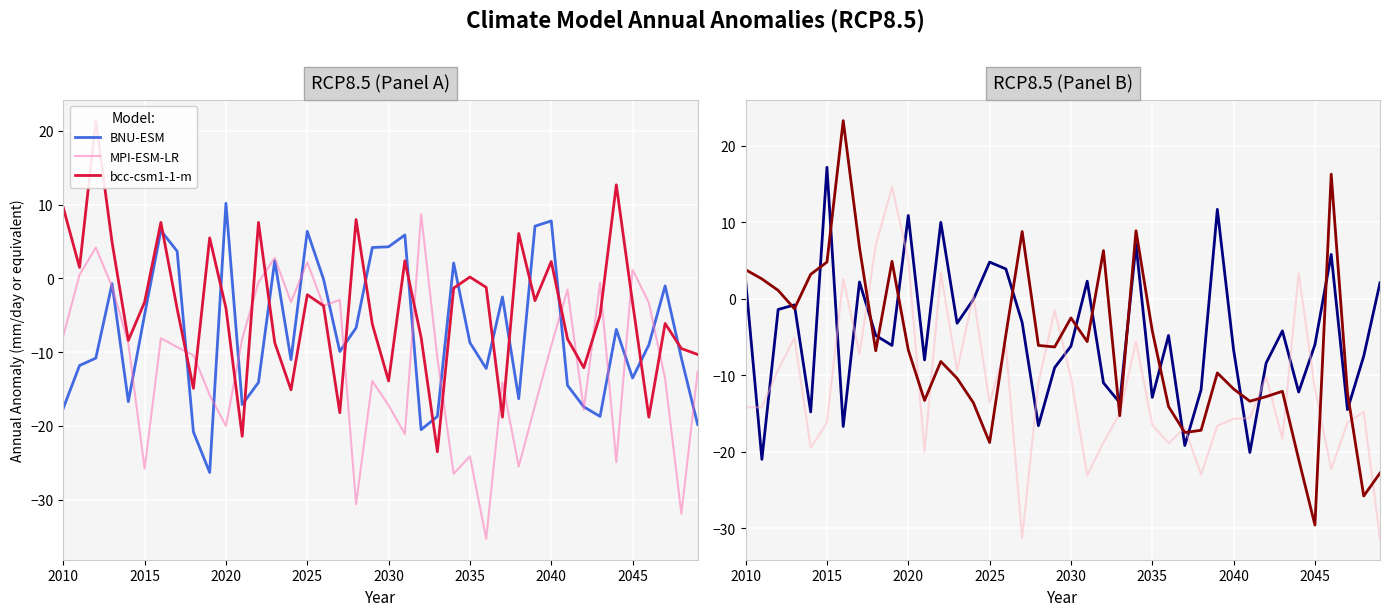

What is the average value of the ACCESS1.3 series?

-6.3